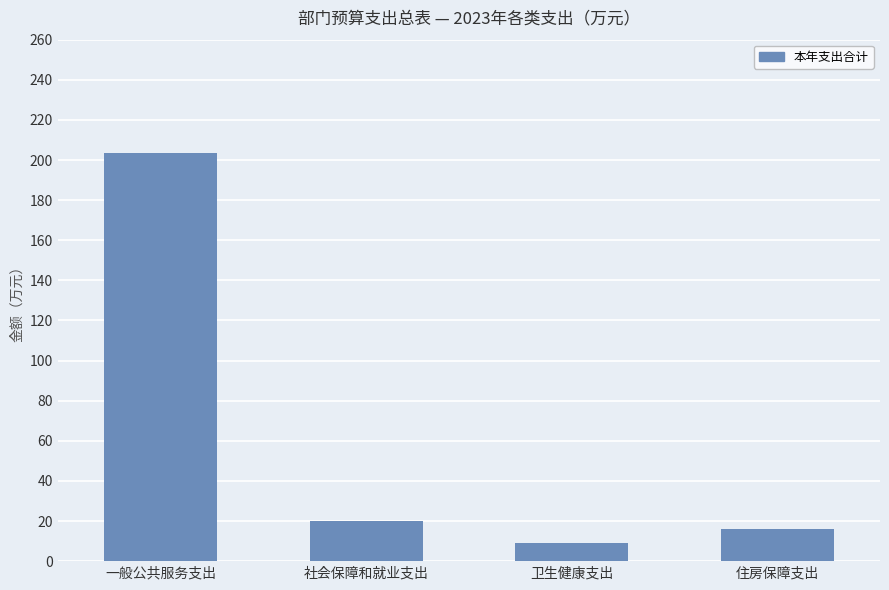

Reading right to left, transcribe all the data shown in this chart.

16.2	9.2	19.9	203.7